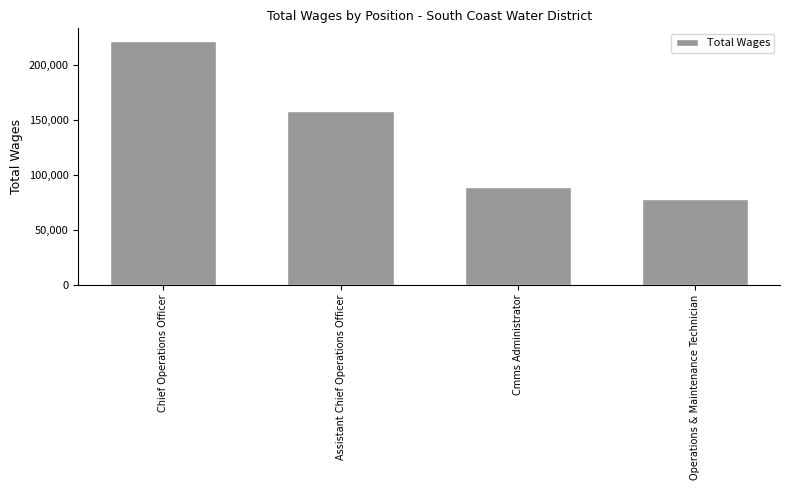

Reading right to left, transcribe all the data shown in this chart.

78657	88900	158241	222347